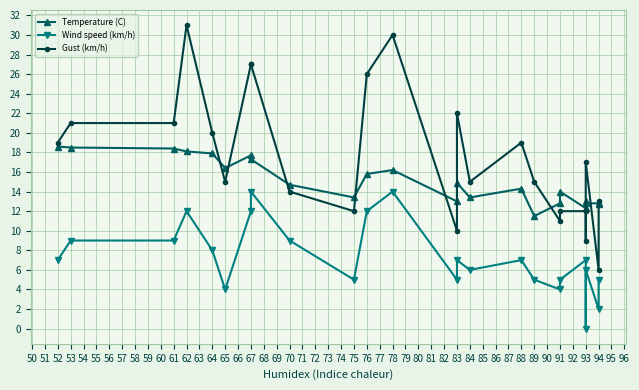

What is the average value of the Temperature (C) series?

15.0